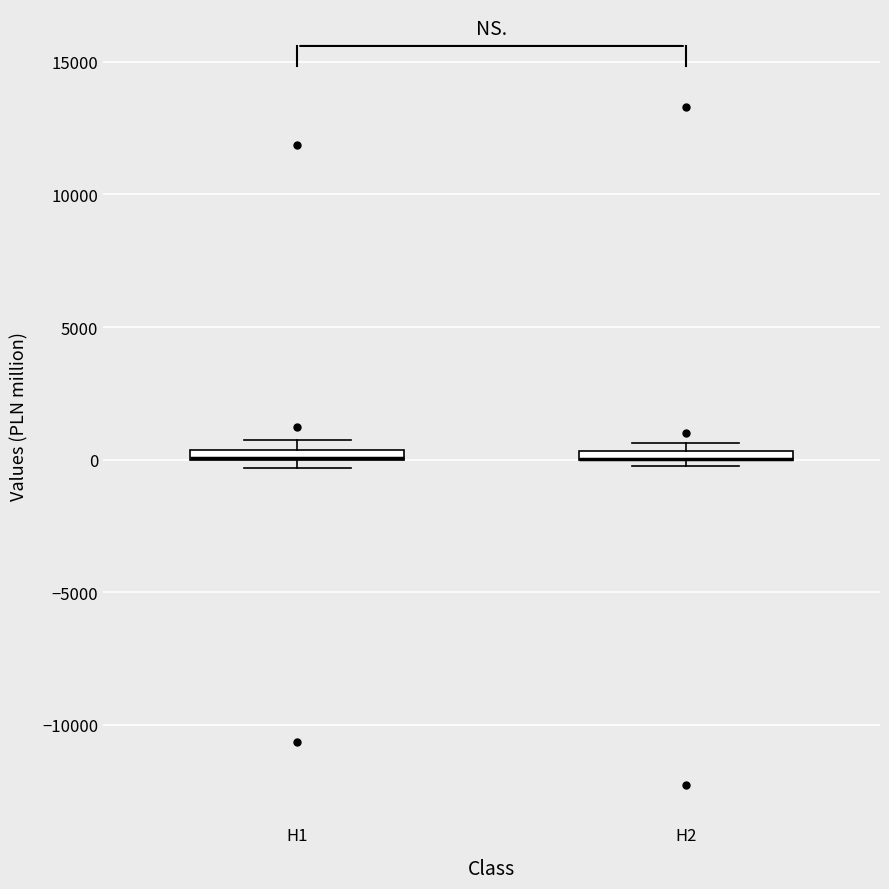

Where is the lower edge of the box for H1 on the y-axis? The values are not printed on the chart, so give them approximately, as read against the axis.

0